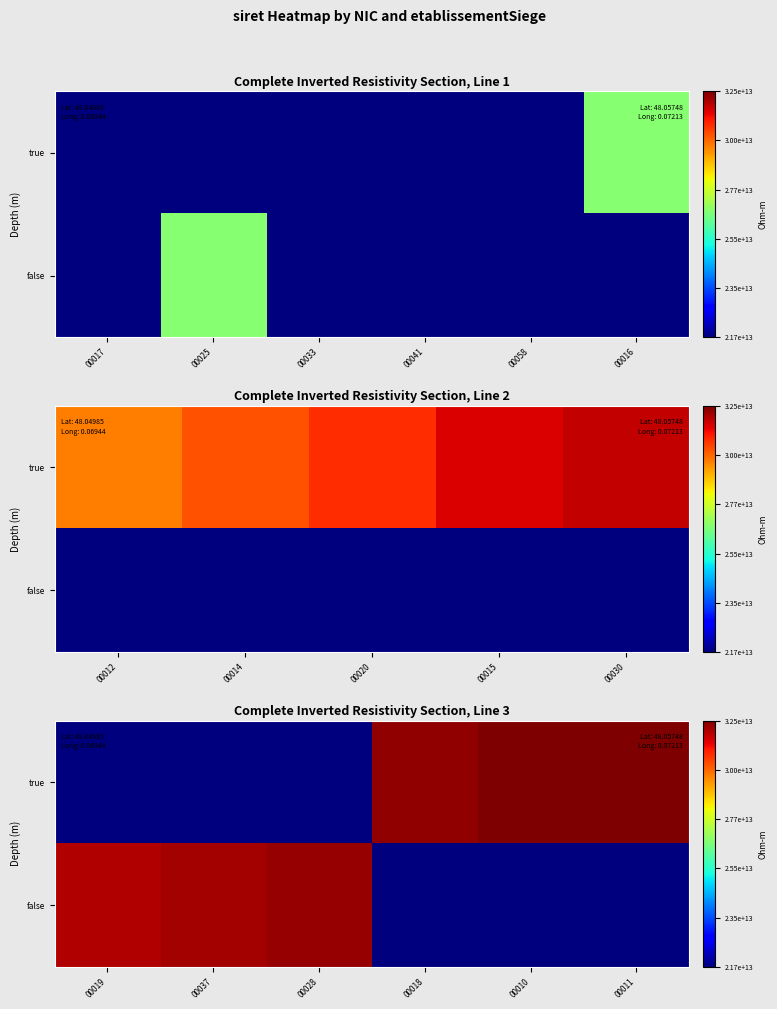

Which category has the lowest value in the true series?

00019